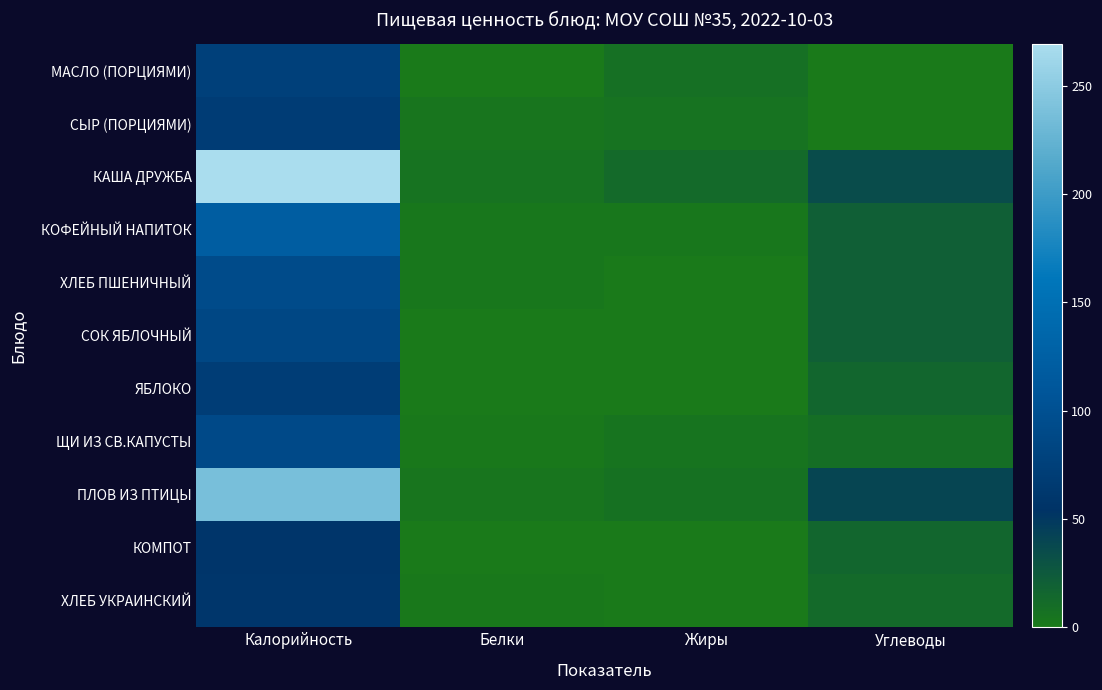

Which series has the largest total across all categories?

КАША ДРУЖБА